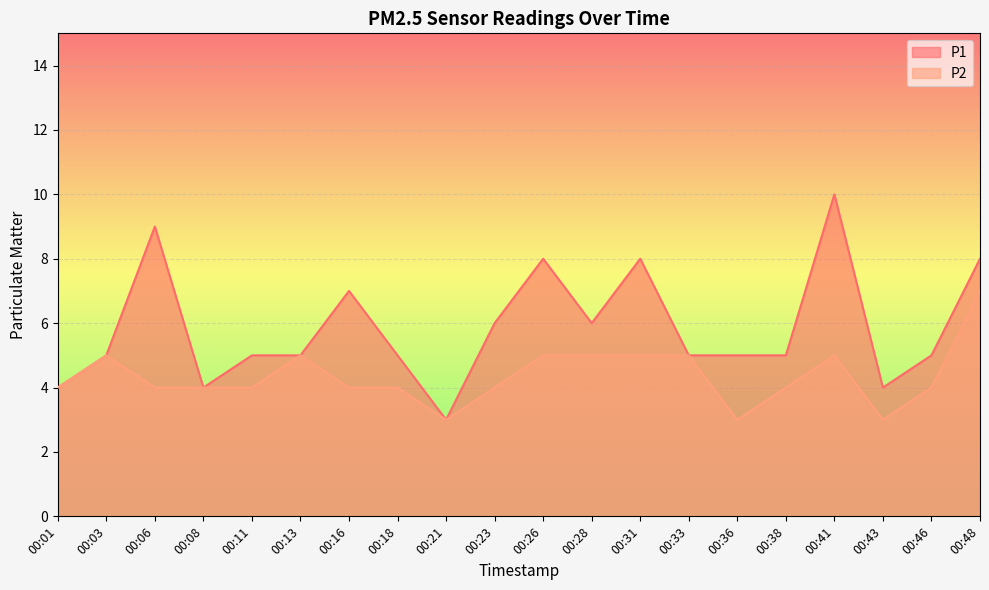

Which has a higher value, 00:03 or 00:38?

00:03